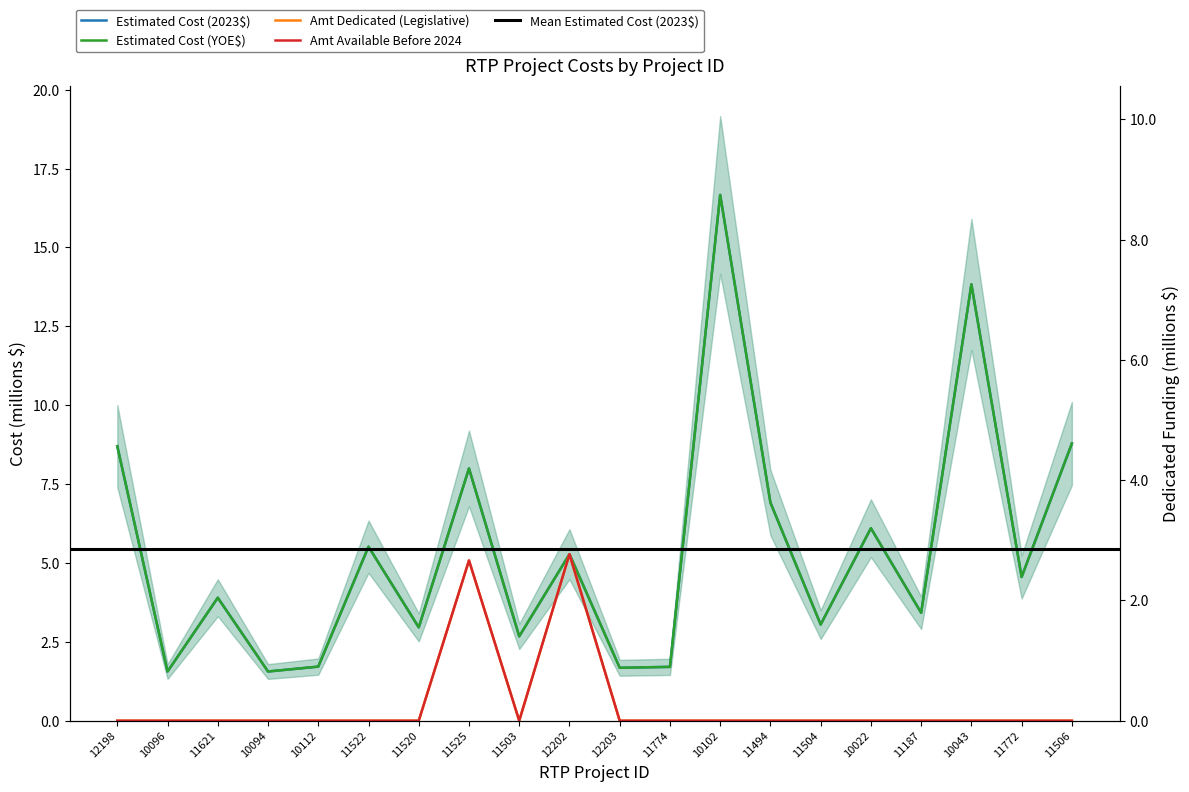

What is the maximum value for Estimated Cost (2023$)?

16.7